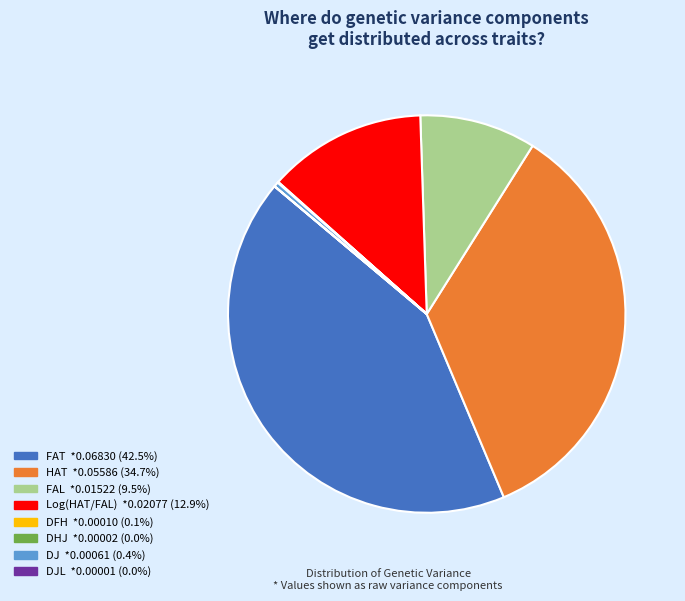

Is there a majority slice in this chart?

No